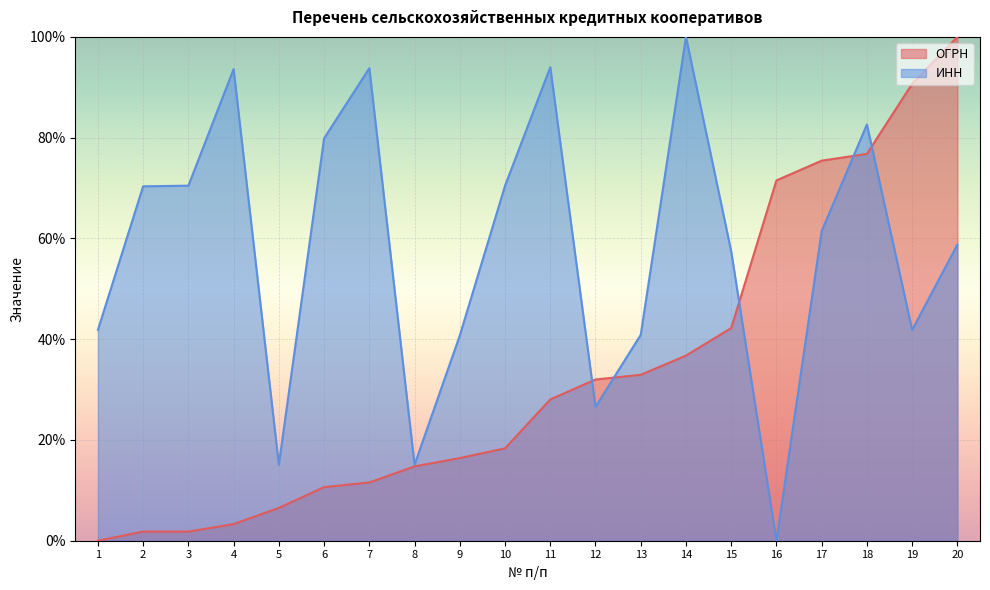

What is the difference between the maximum and minimum values in the ОГРН series?

100.0